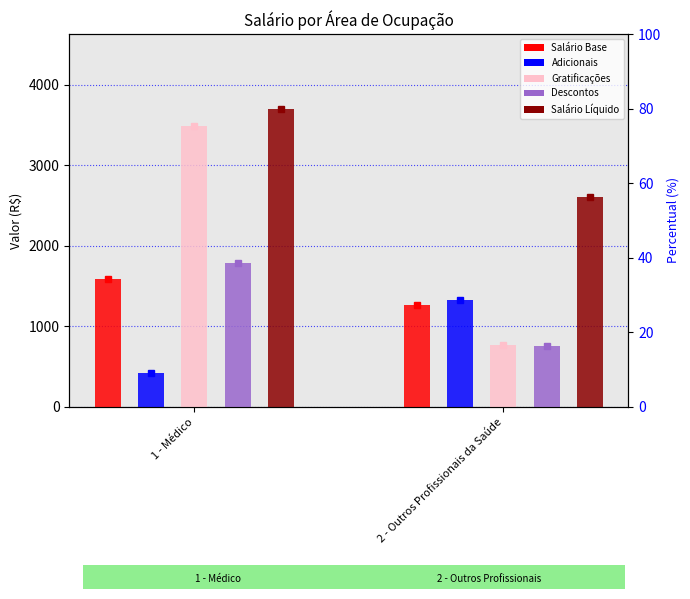

What is the value of the Descontos bar at the 1st from the left?

1785.3